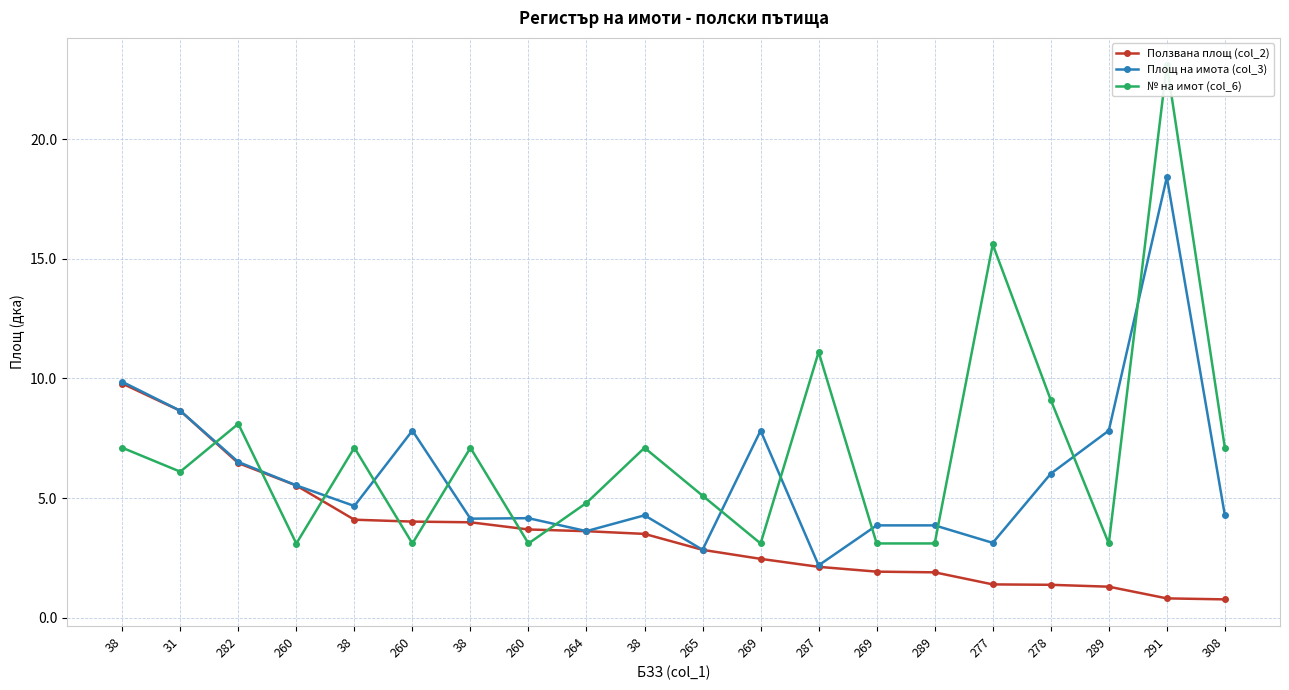

What is the minimum value for Площ на имота (col_3)?

2.2